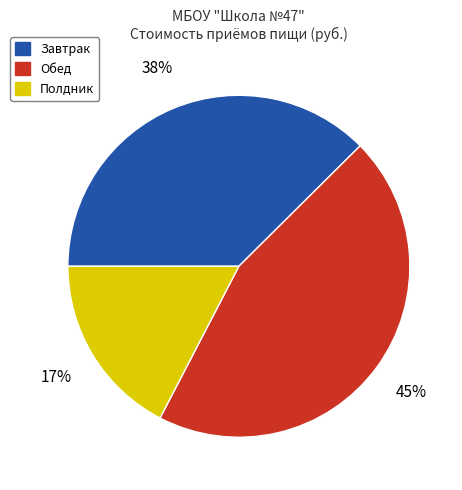

Rank the categories by value from highest to lowest.

Обед, Завтрак, Полдник